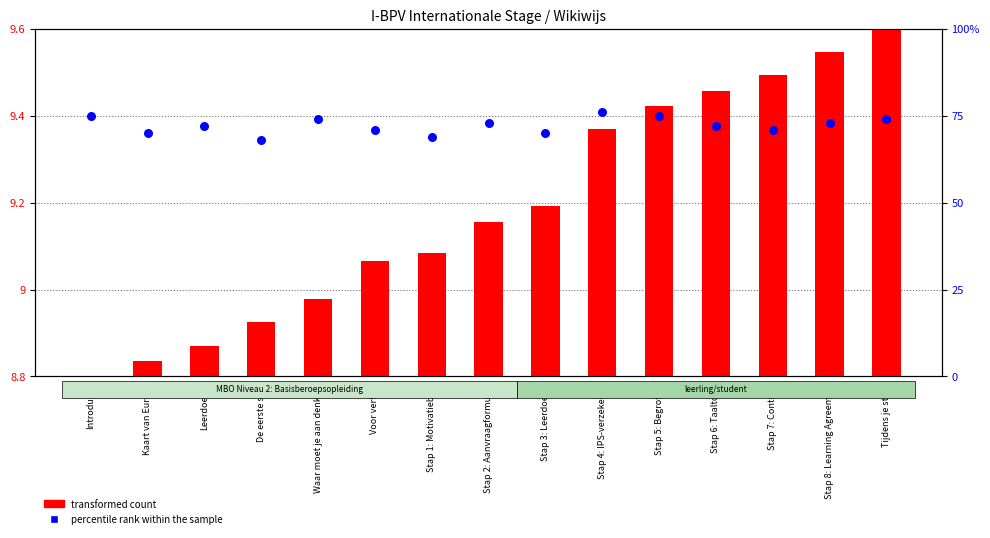

Which series contains the lowest Y value?

transformed count